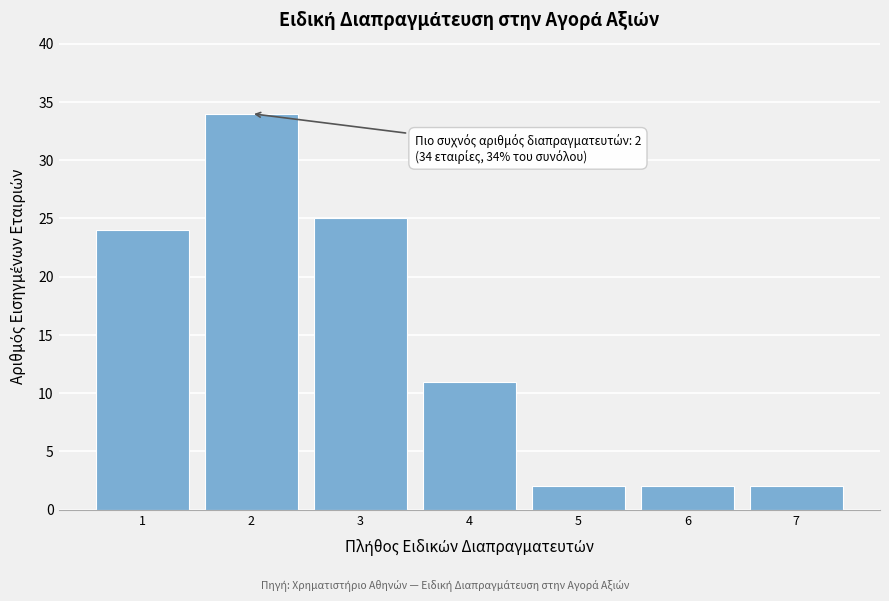

Which range on the x-axis has the tallest bar?

1.5 to 2.5